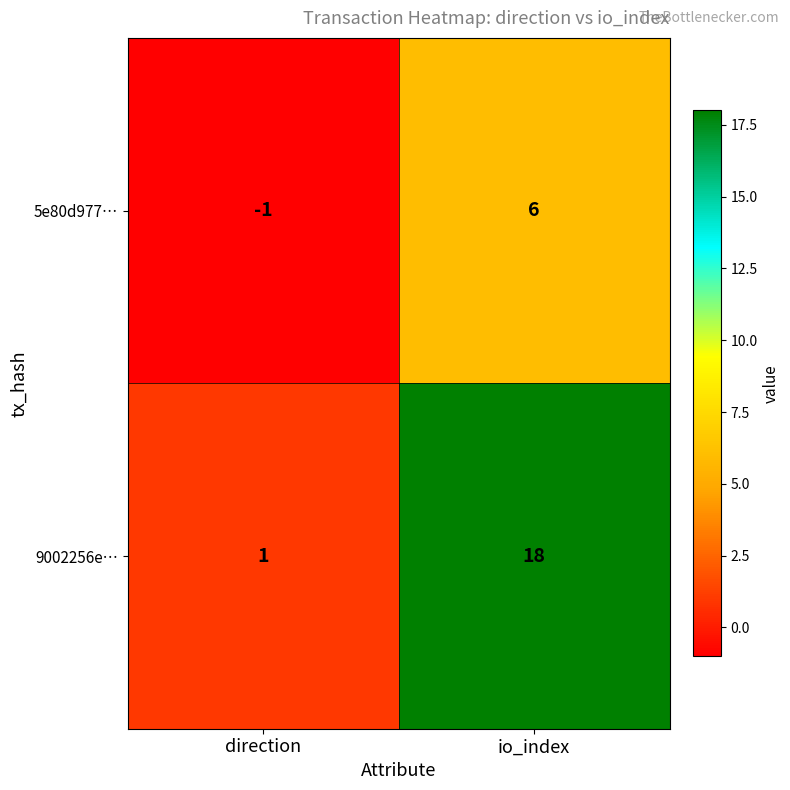

What is the spread (max minus min) of values at direction?

2